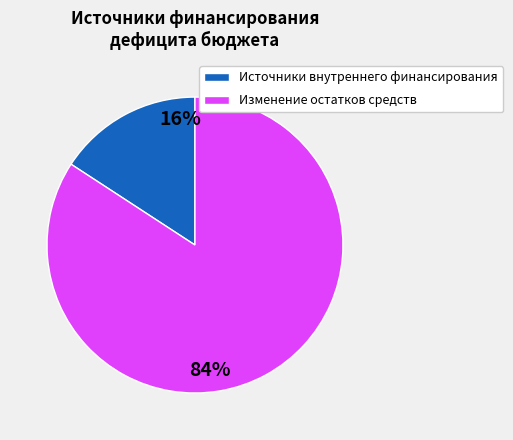

What is the smallest slice in the pie chart?

Источники внутреннего финансирования